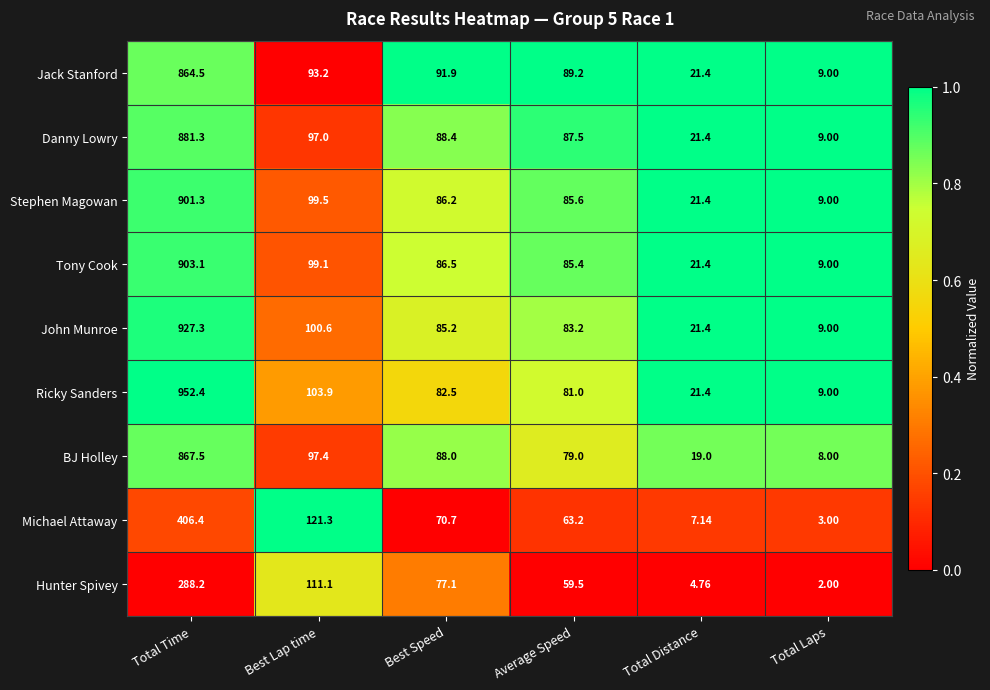

Is the value of John Munroe at Average Speed greater than the value of Danny Lowry at Best Speed?

No